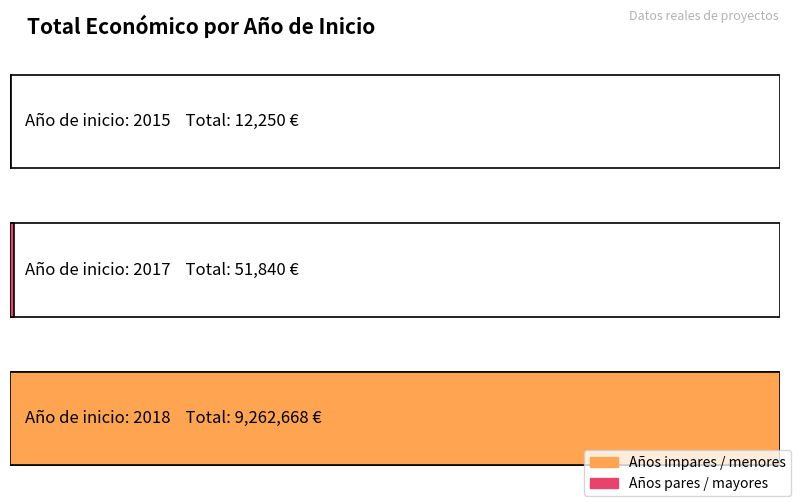

The value at 2017 is 1140. True or false?

False